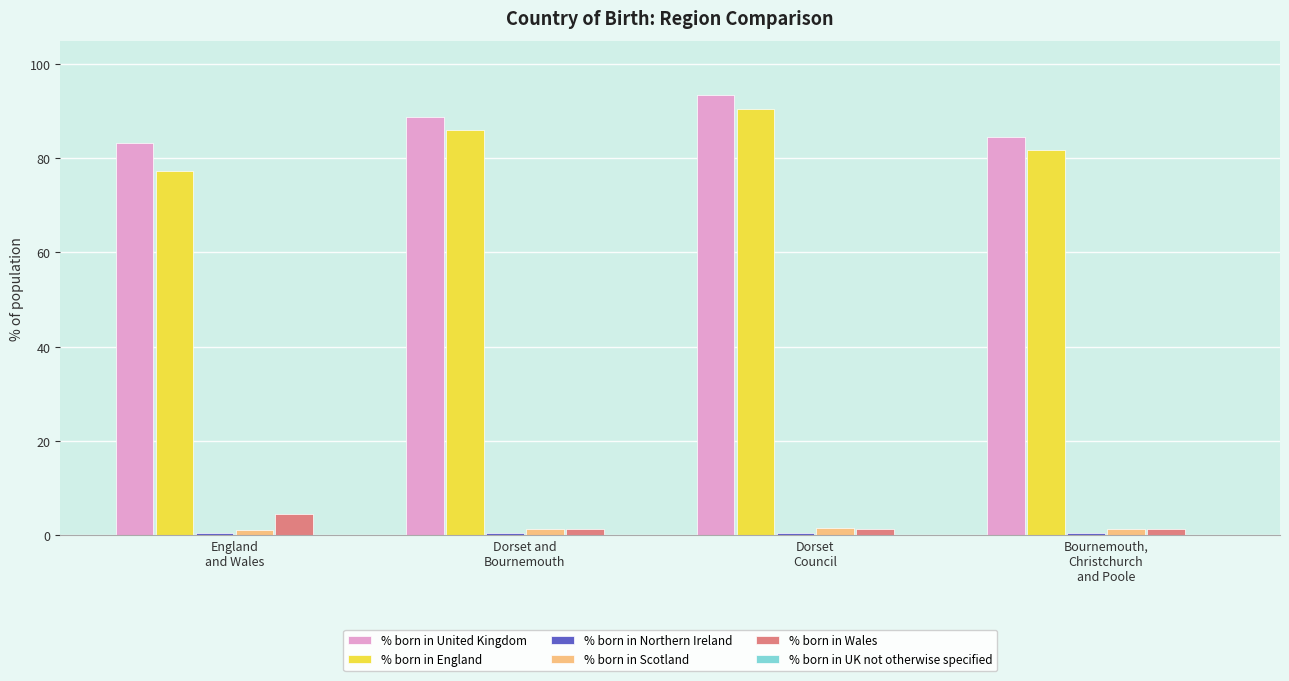

Which series changed the most between Dorset and
Bournemouth and Bournemouth,
Christchurch
and Poole?

% born in United Kingdom